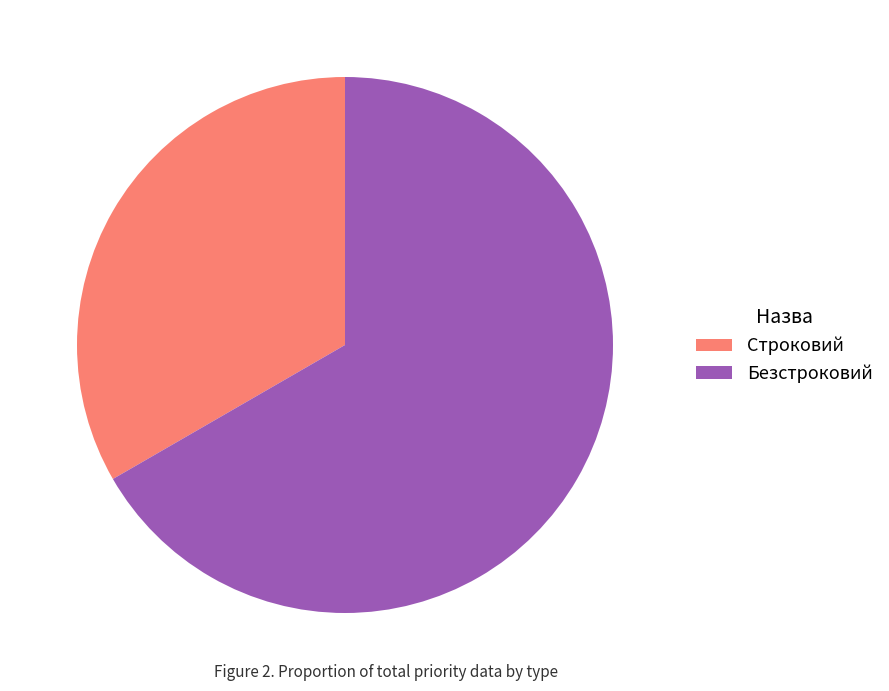

How many slices are in this pie chart?

2